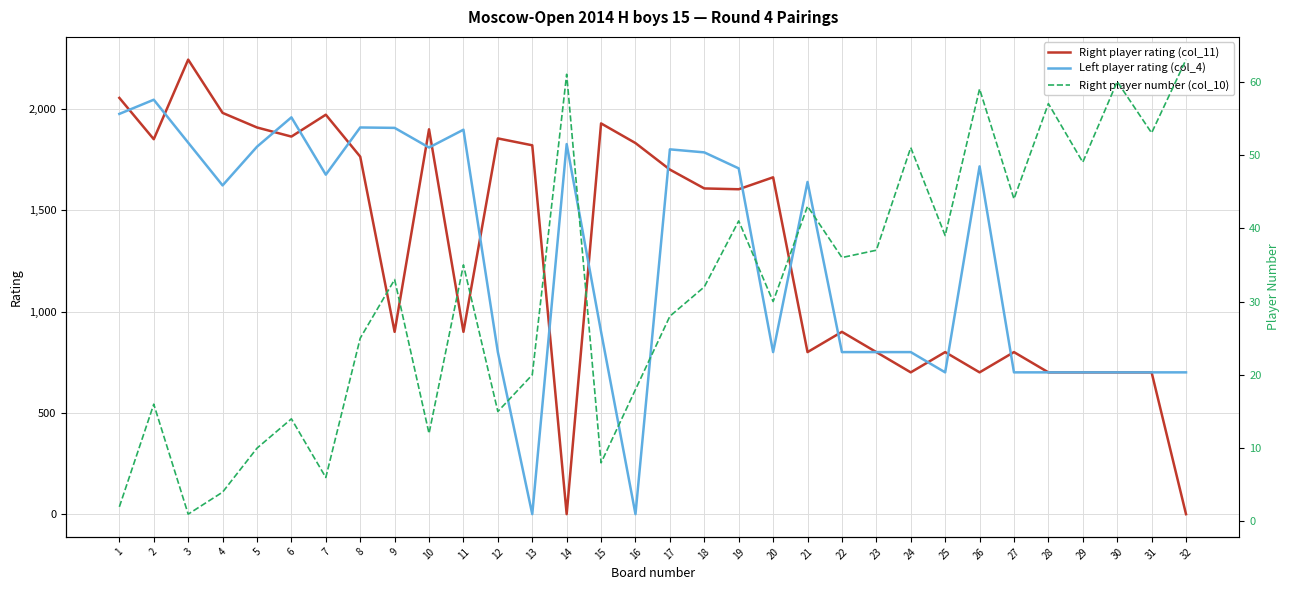

Where does the Right player number (col_10) series first go above 33?

11